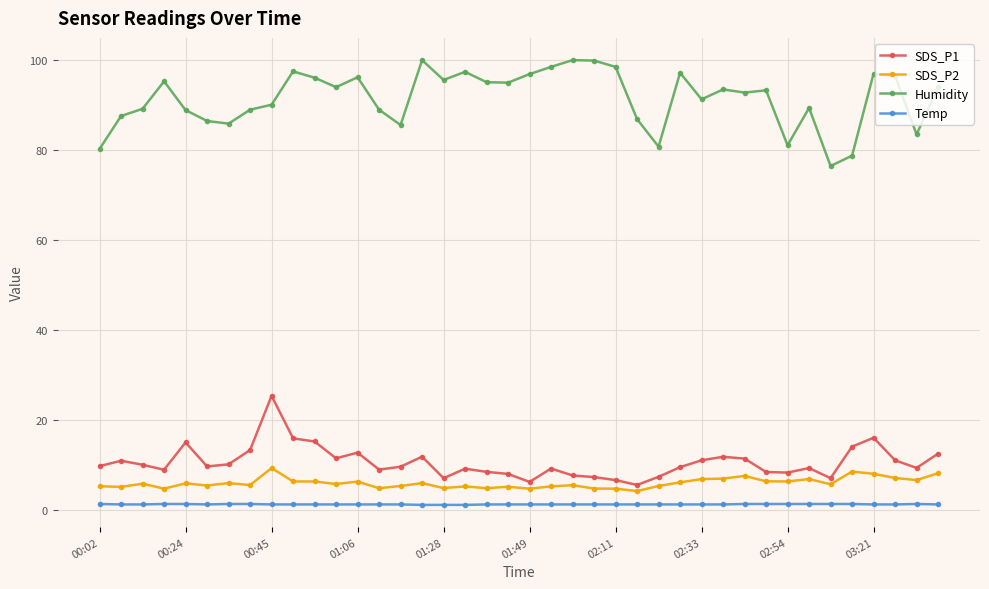

What is the average value of the SDS_P2 series?

6.1